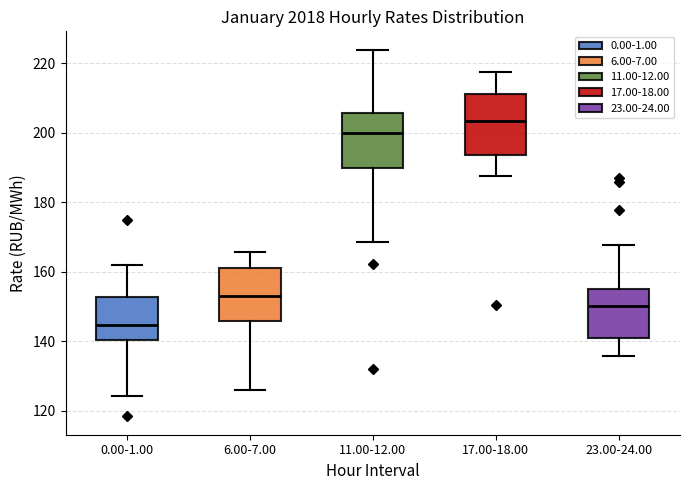

Which box's median line is the lowest?

0.00-1.00